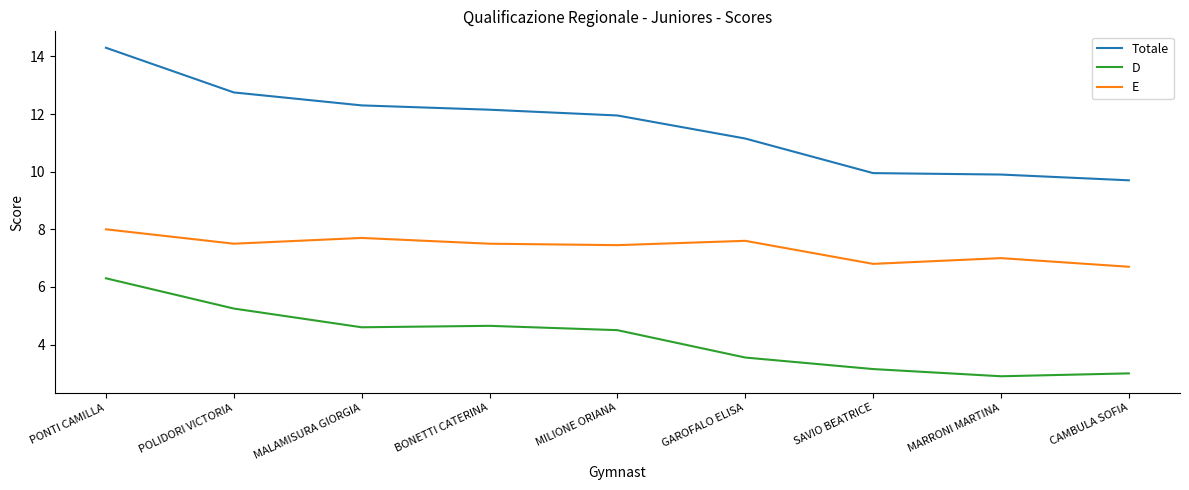

Where is the first local minimum for E?

POLIDORI VICTORIA